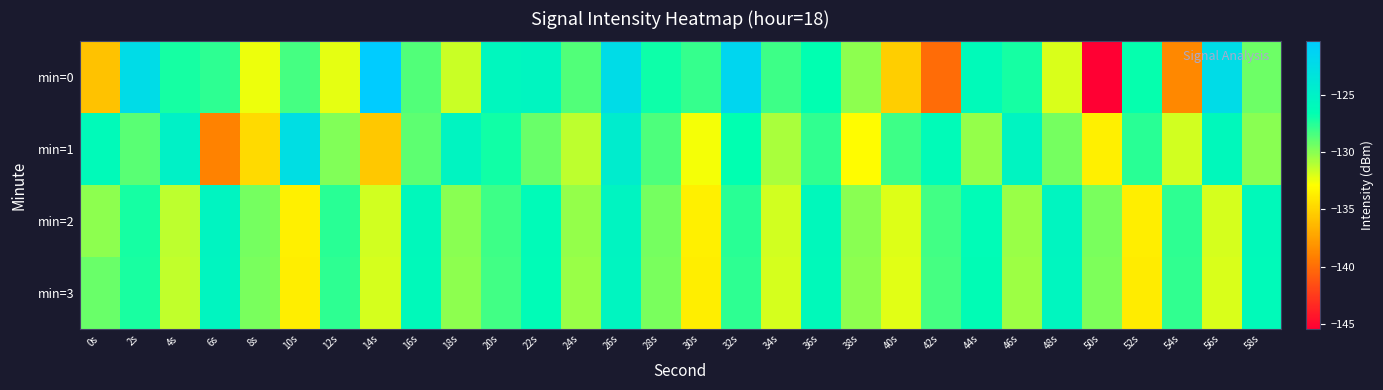

What is the greatest value displayed?

-120.4